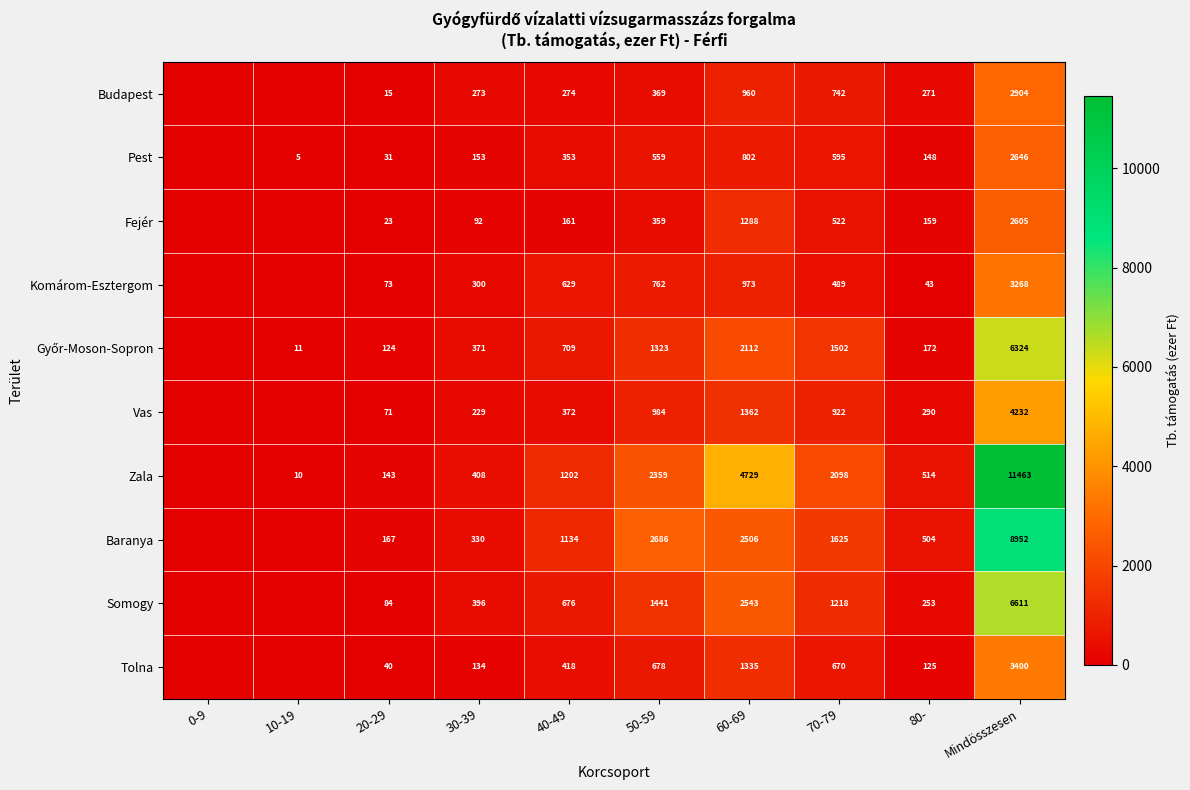

Is it true that Zala equals 10 at 10-19?

True